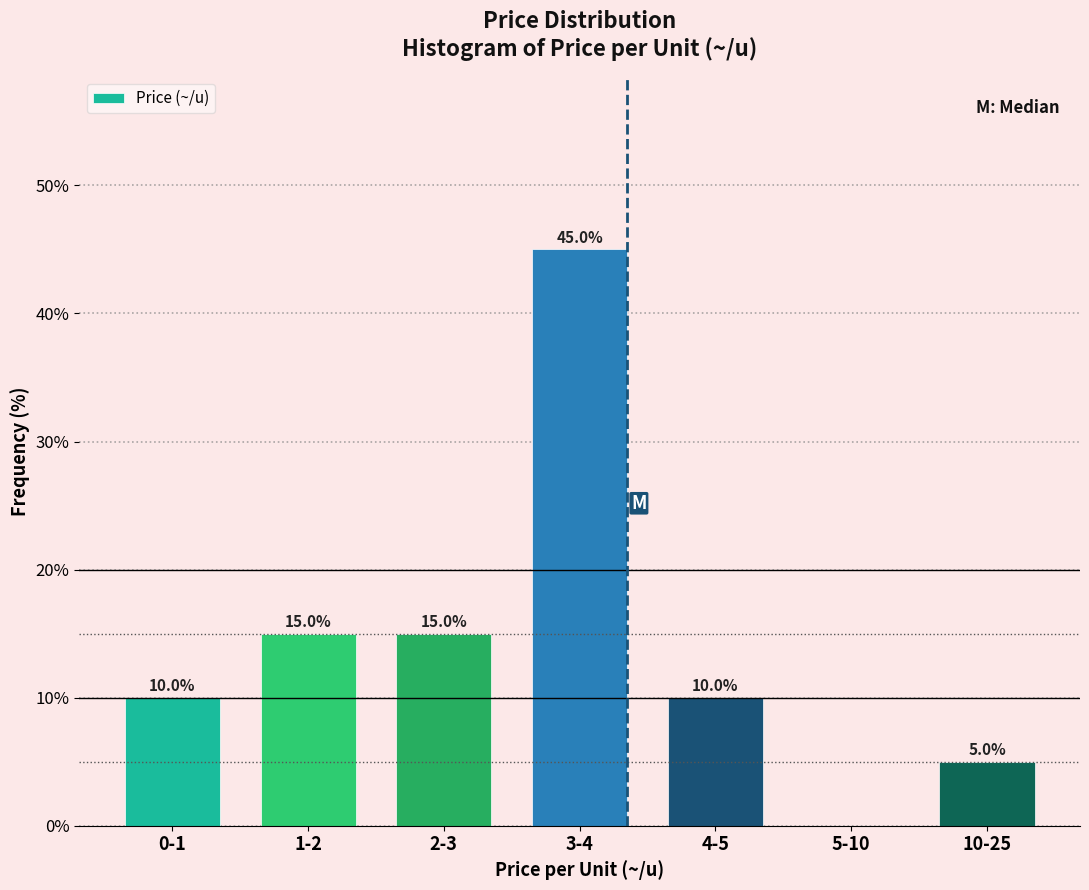

Reading left to right, what are all the values shown in this chart?

0-1=10	1-2=15	2-3=15	3-4=45	4-5=10	5-10=0	10-25=5